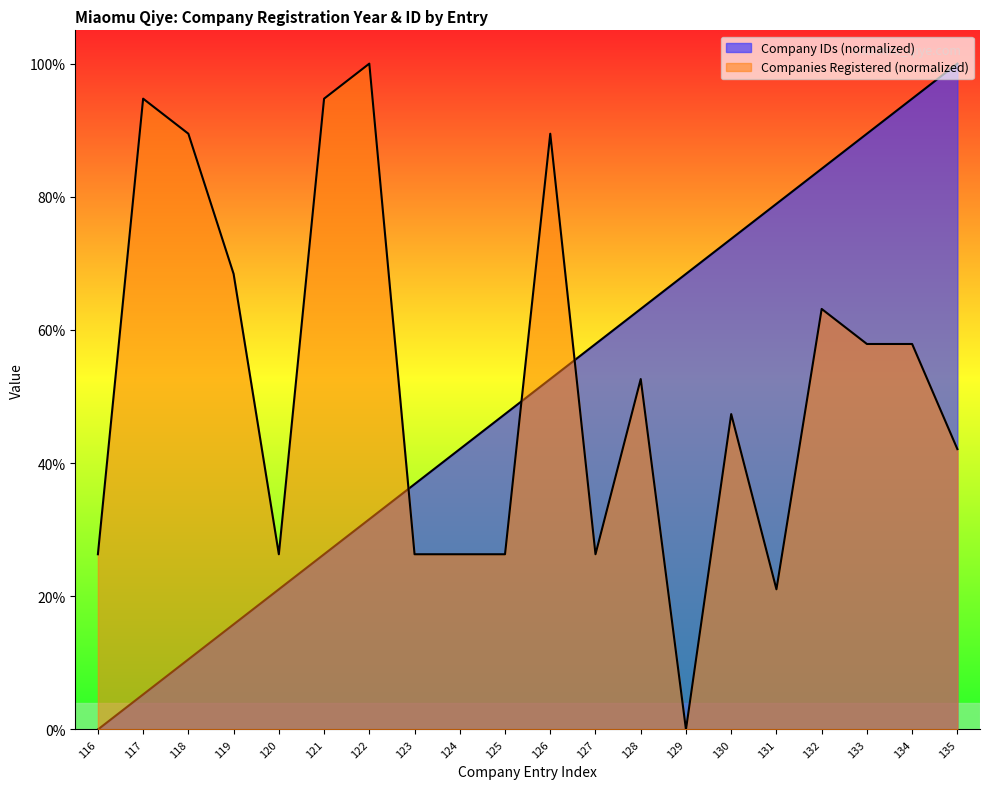

What is the difference between the maximum and minimum values in the Company IDs (normalized) series?

100.0